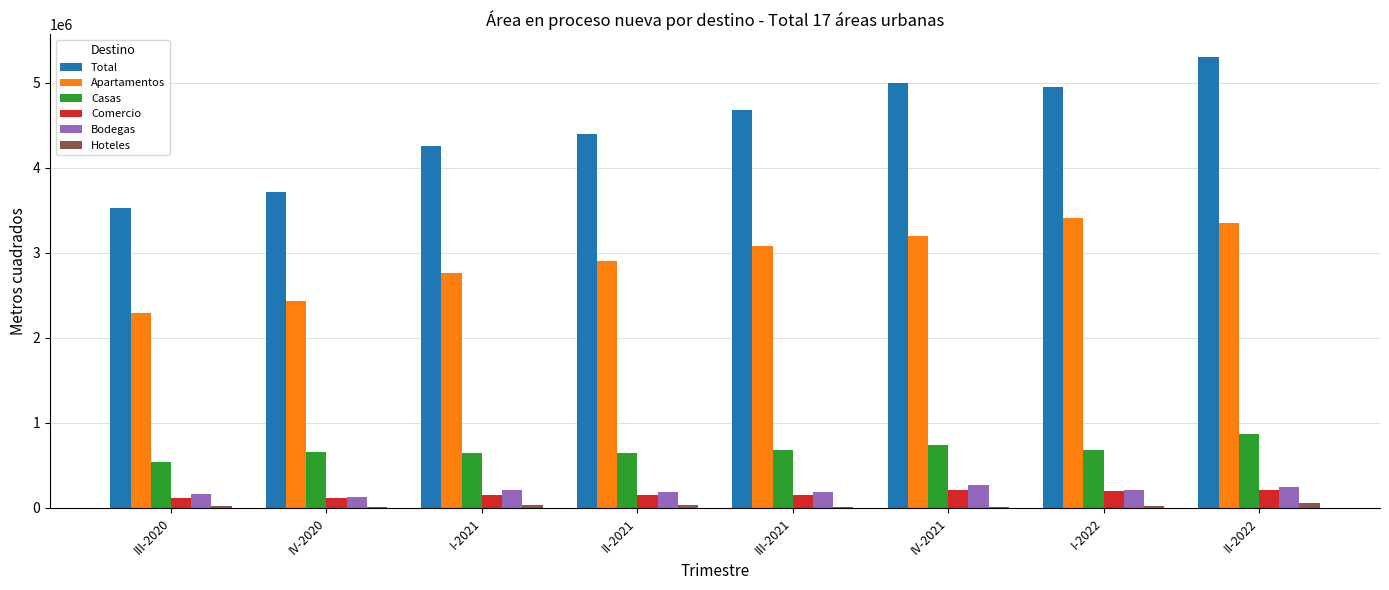

How many distinct data groups are displayed?

6